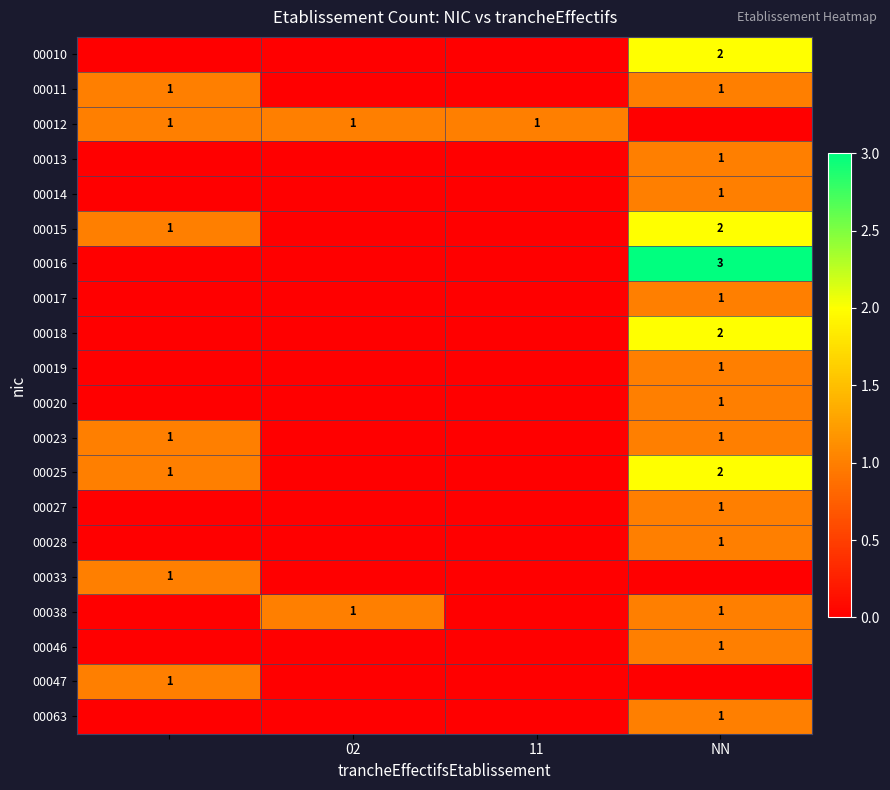

The value of 00019 at NN is 0. True or false?

False